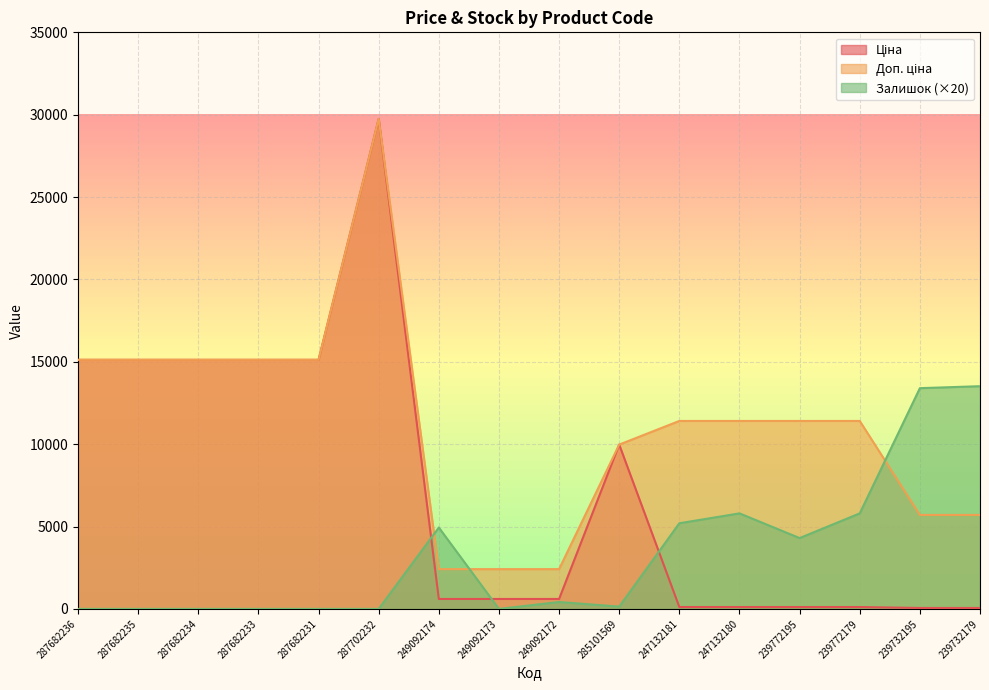

Where is Доп. ціна nearest to the value 16081?

287682236